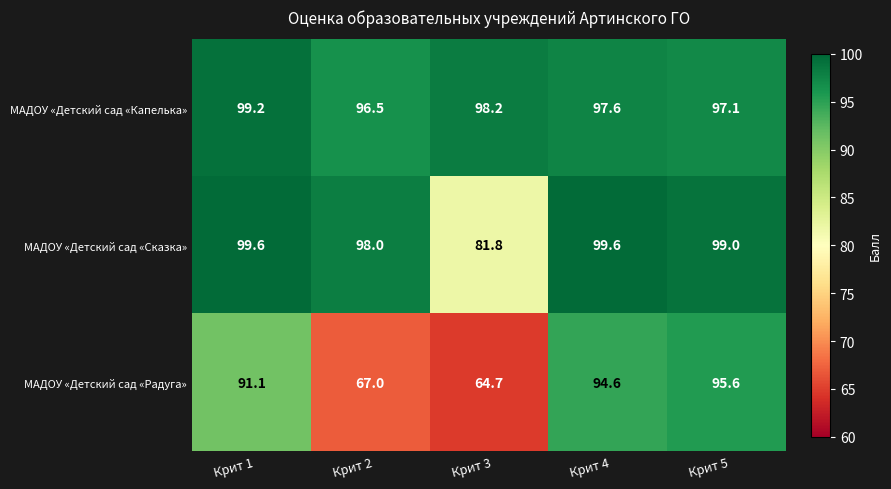

Reading right to left, transcribe all the data shown in this chart.

МАДОУ «Детский сад «Капелька»: 97.1	97.6	98.2	96.5	99.2
МАДОУ «Детский сад «Сказка»: 99.0	99.6	81.8	98.0	99.6
МАДОУ «Детский сад «Радуга»: 95.6	94.6	64.7	67.0	91.1